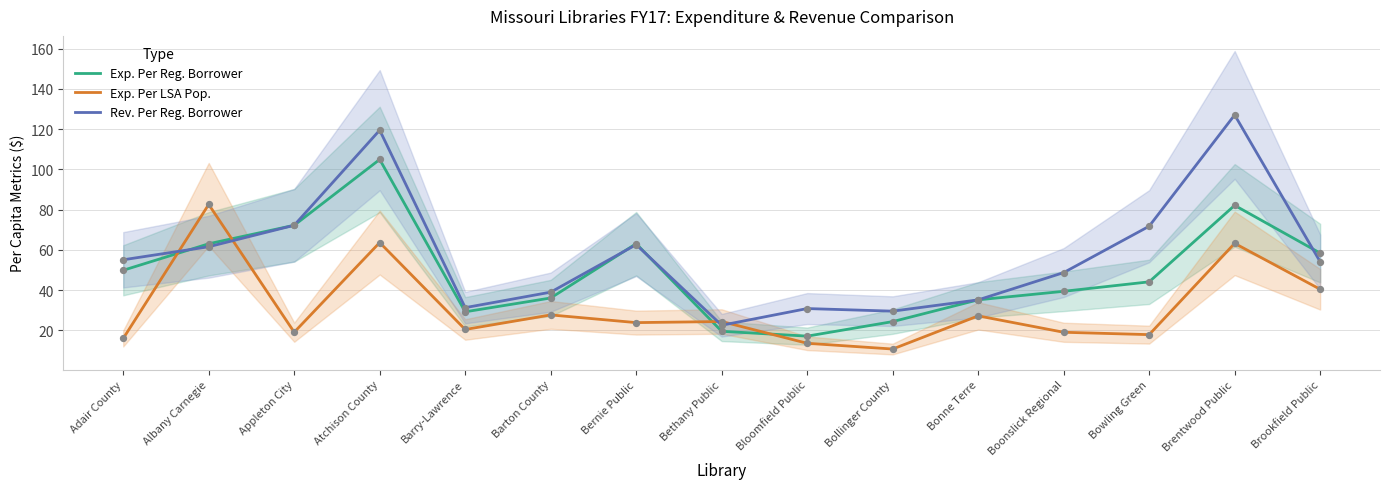

What are all the series names shown in the legend?

Exp. Per Reg. Borrower, Exp. Per LSA Pop., Rev. Per Reg. Borrower